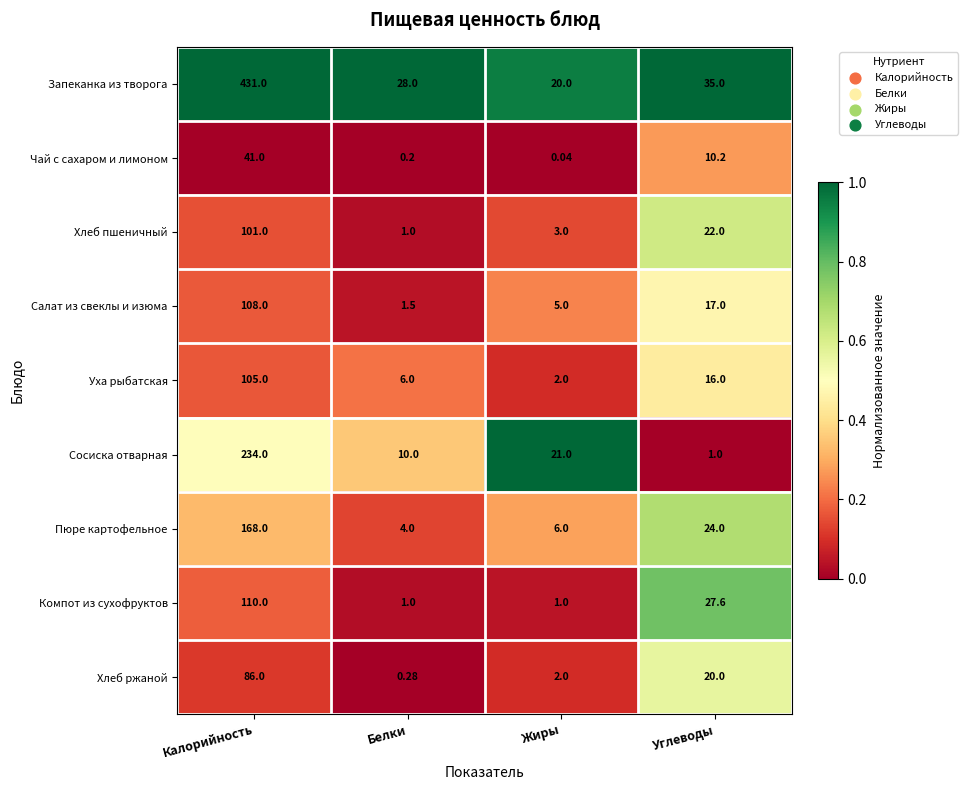

At how many categories does at least one series exceed 0?

4